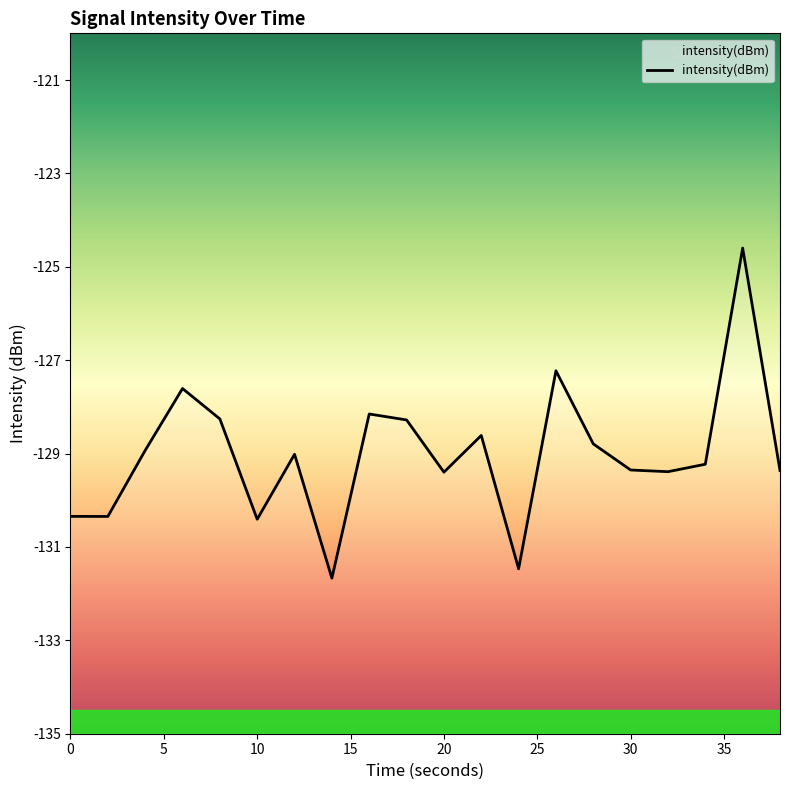

How many data points are less than -129?

11